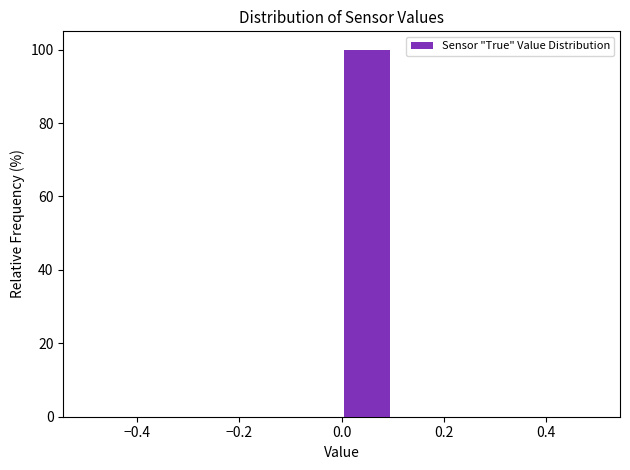

Reading left to right, transcribe this chart: for each bar, give the range it covers on the x-axis and its height. The values are not printed on the chart, so give them approximately, as read against the axis.

-0.5 to -0.4: 0
-0.4 to -0.3: 0
-0.3 to -0.2: 0
-0.2 to -0.1: 0
-0.1 to 0.0: 0
0.0 to 0.1: 100
0.1 to 0.2: 0
0.2 to 0.3: 0
0.3 to 0.4: 0
0.4 to 0.5: 0